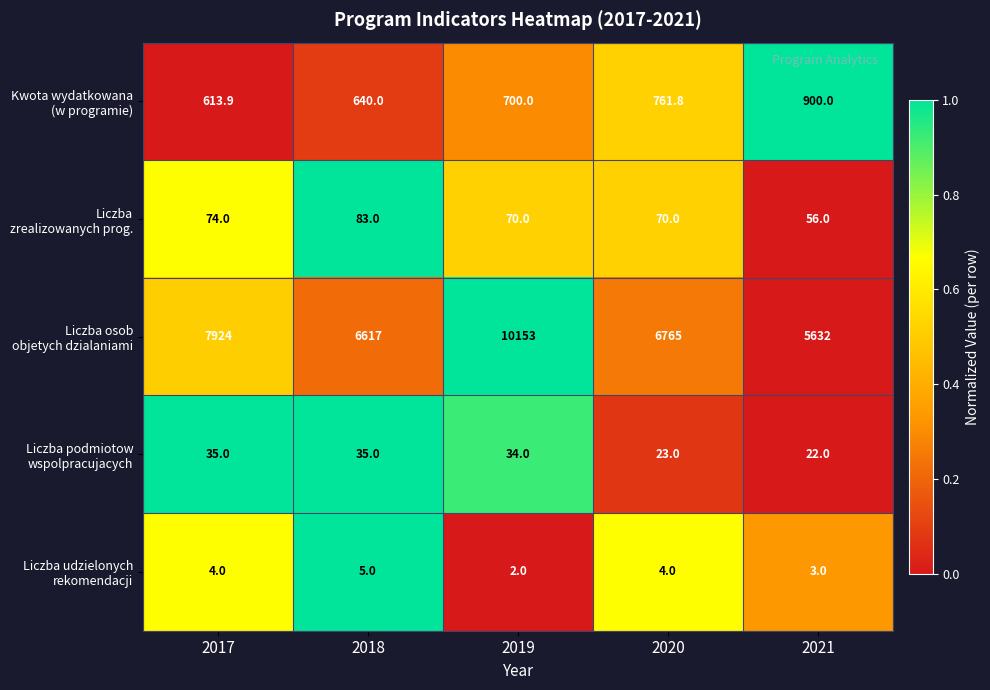

What is the total value across all series at 2020?

7623.8